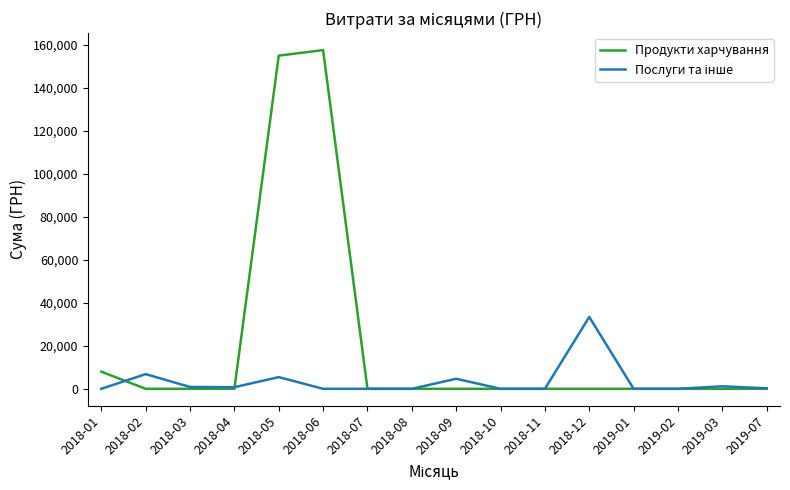

Which label corresponds to the largest value in the chart?

2018-06